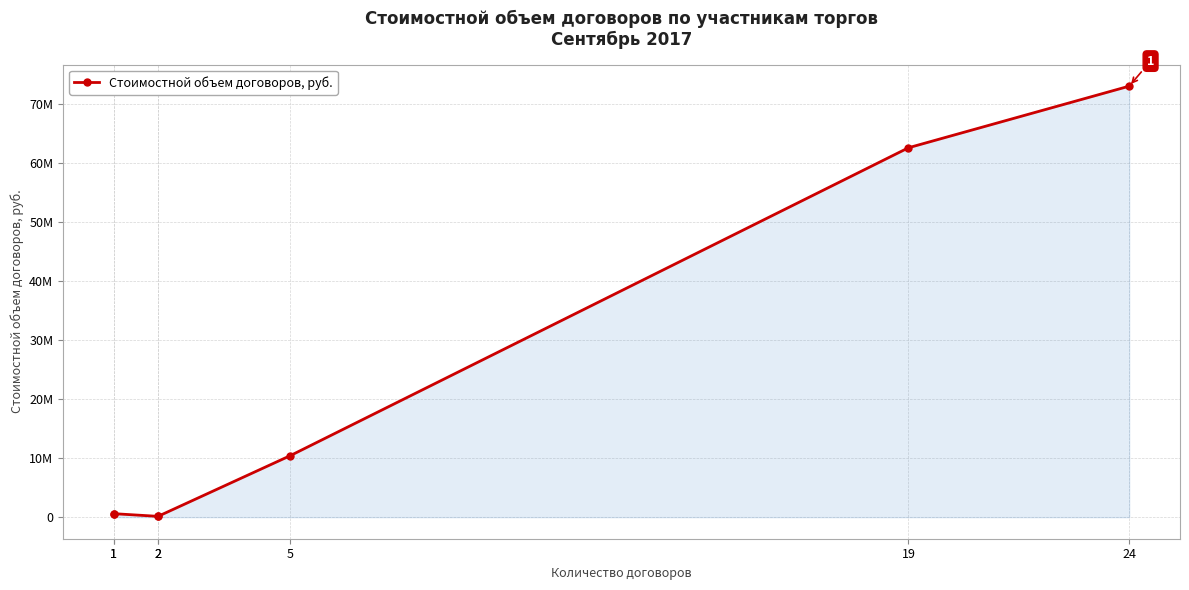

What is the sum of the values at 19 and 5?

72952709.4